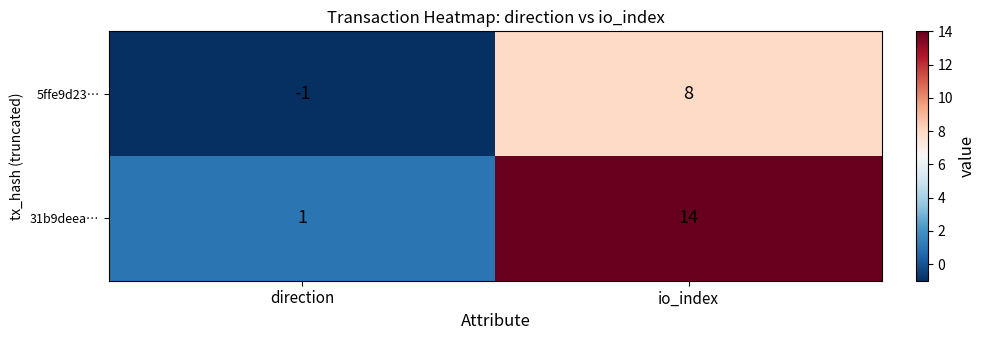

What is the sum of all 31b9deea… values?

15